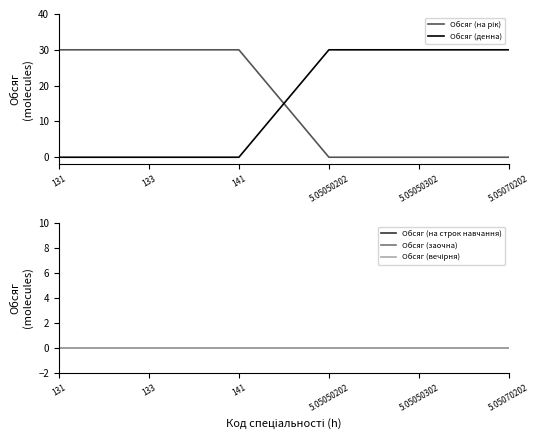

True or false: Обсяг (заочна) and Обсяг (вечірня) intersect in this chart.

False